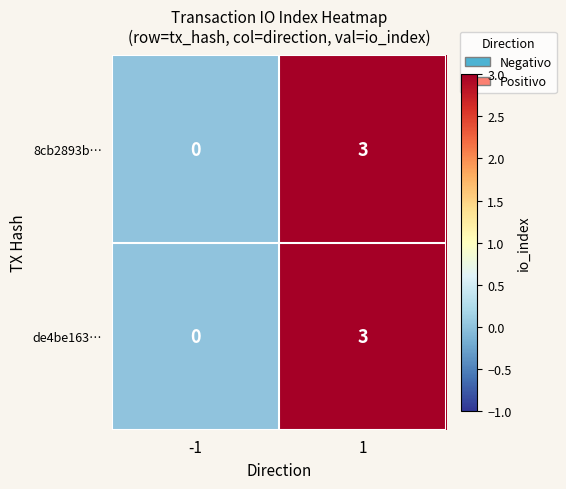

What is the sum of all 8cb2893b… values?

3